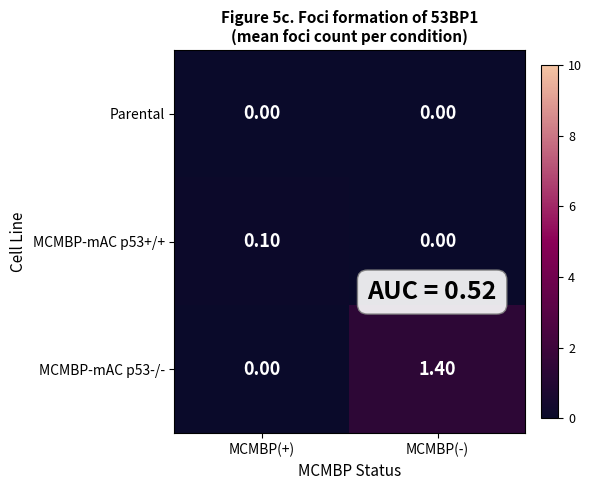

What is the difference between the maximum and minimum values in the MCMBP-mAC p53-/- series?

1.4